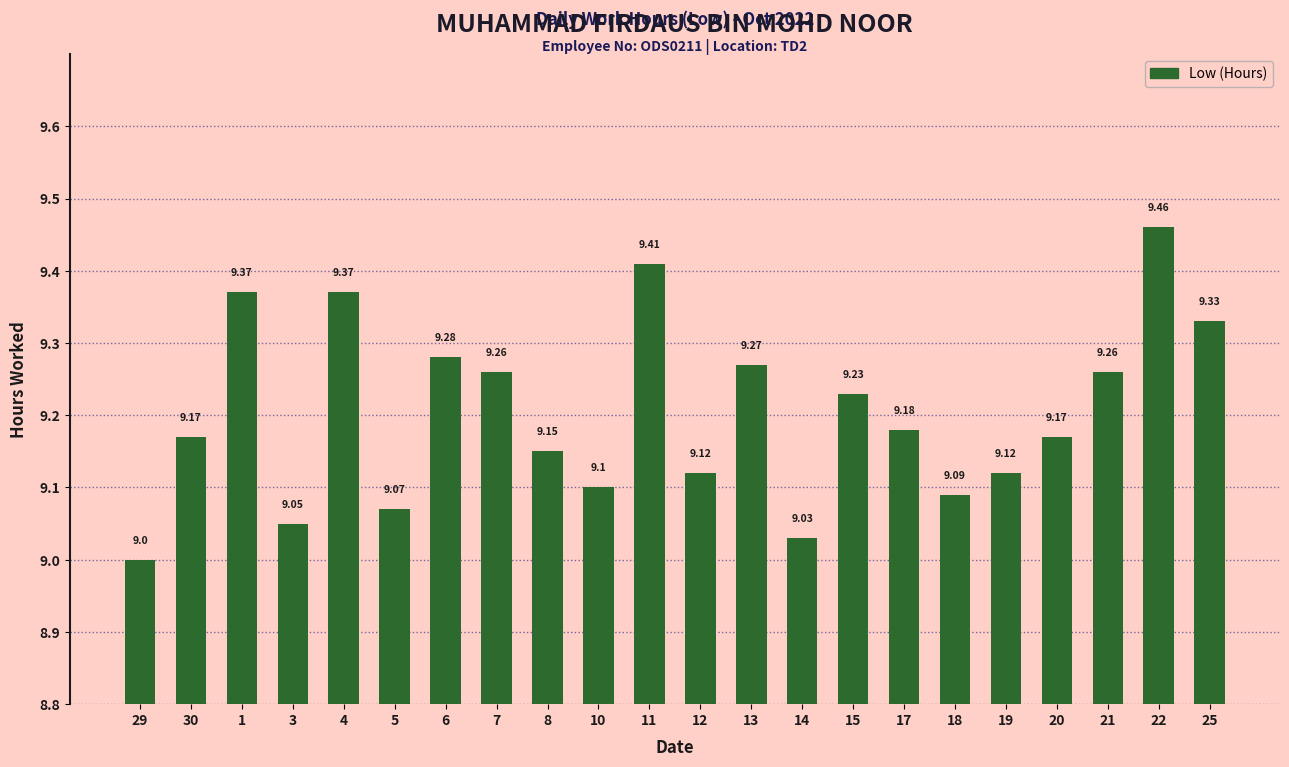

True or false: the data shows 9.4 at 1.

True